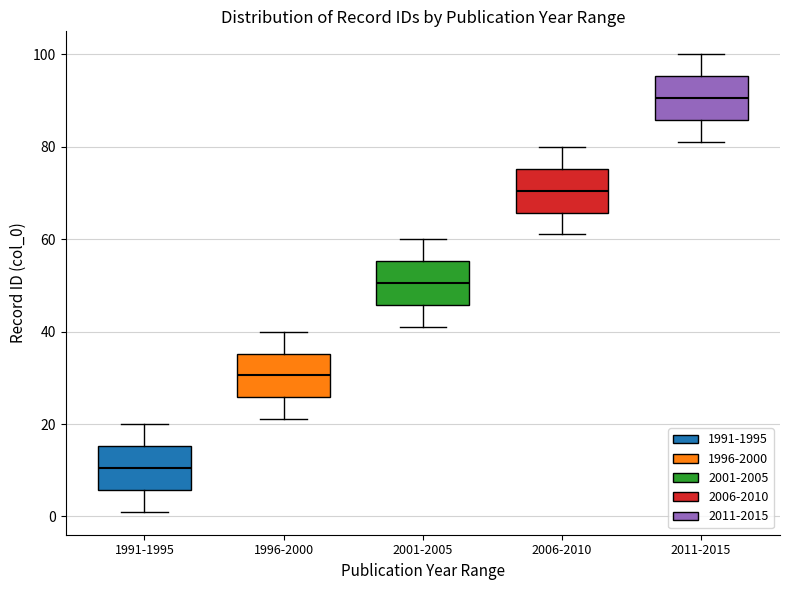

Reading left to right, transcribe this box plot: for each box, give where its median line is, the range the box spans, and where its two whiskers end, as read against the y-axis. The values are not printed on the chart, so give them approximately, as read against the axis.

1991-1995: median 10, box 6 to 16, whiskers 2 to 20
1996-2000: median 30, box 26 to 36, whiskers 22 to 40
2001-2005: median 50, box 46 to 56, whiskers 42 to 60
2006-2010: median 70, box 66 to 76, whiskers 62 to 80
2011-2015: median 90, box 86 to 96, whiskers 82 to 100